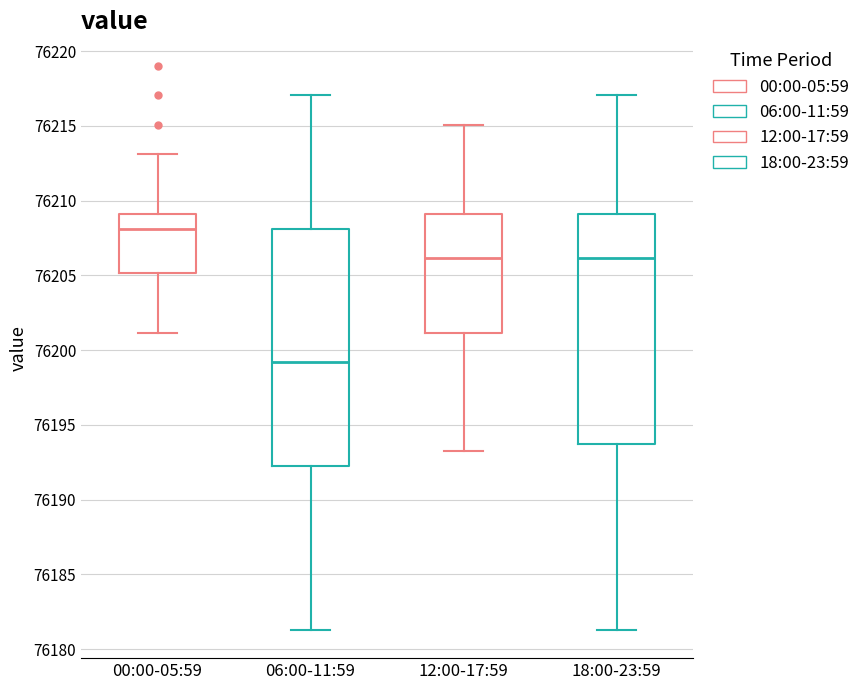

Comparing the boxes themselves (not the whiskers), which one is the tallest?

06:00-11:59